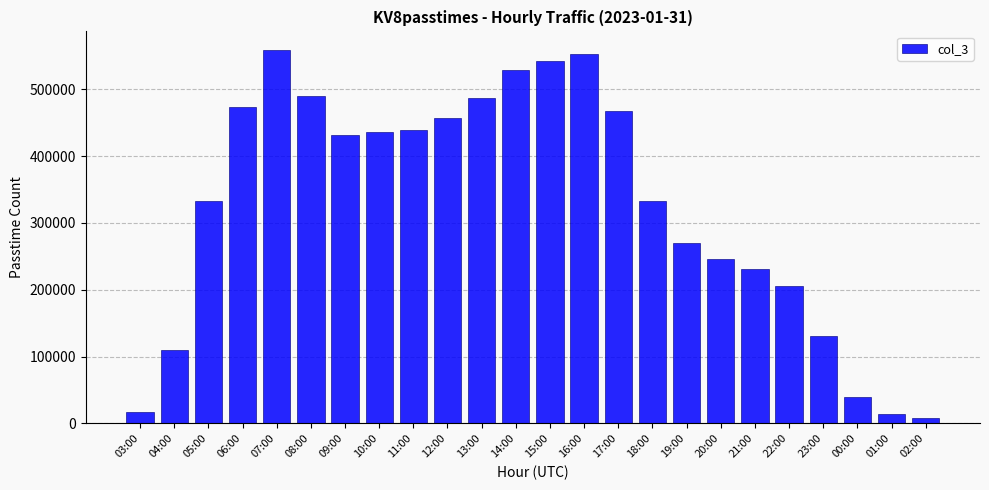

Is it true that the value at 00:00 is 40085?

True